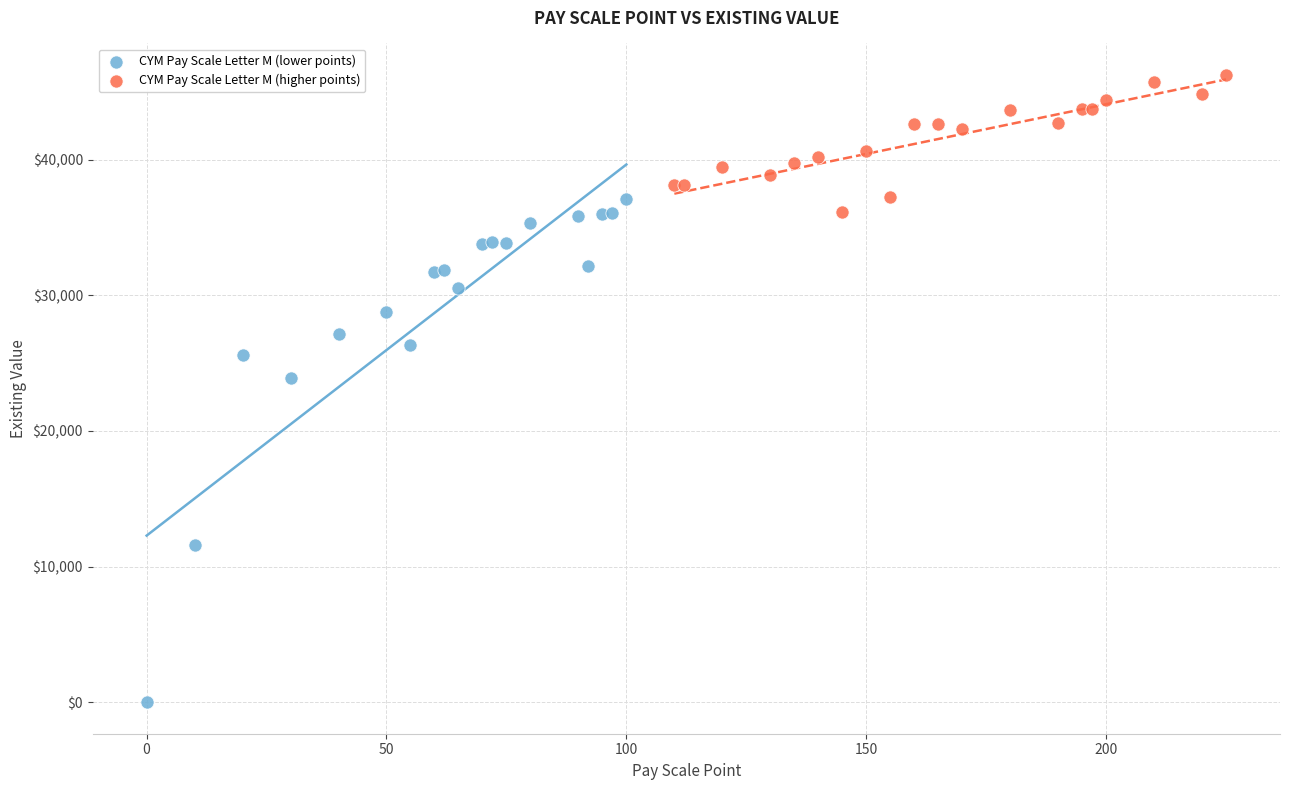

Which series contains the highest Y value?

CYM Pay Scale Letter M (higher points)